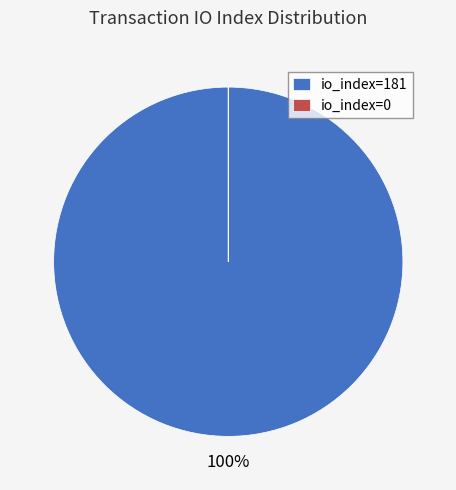

What is the largest slice in the pie chart?

io_index=181